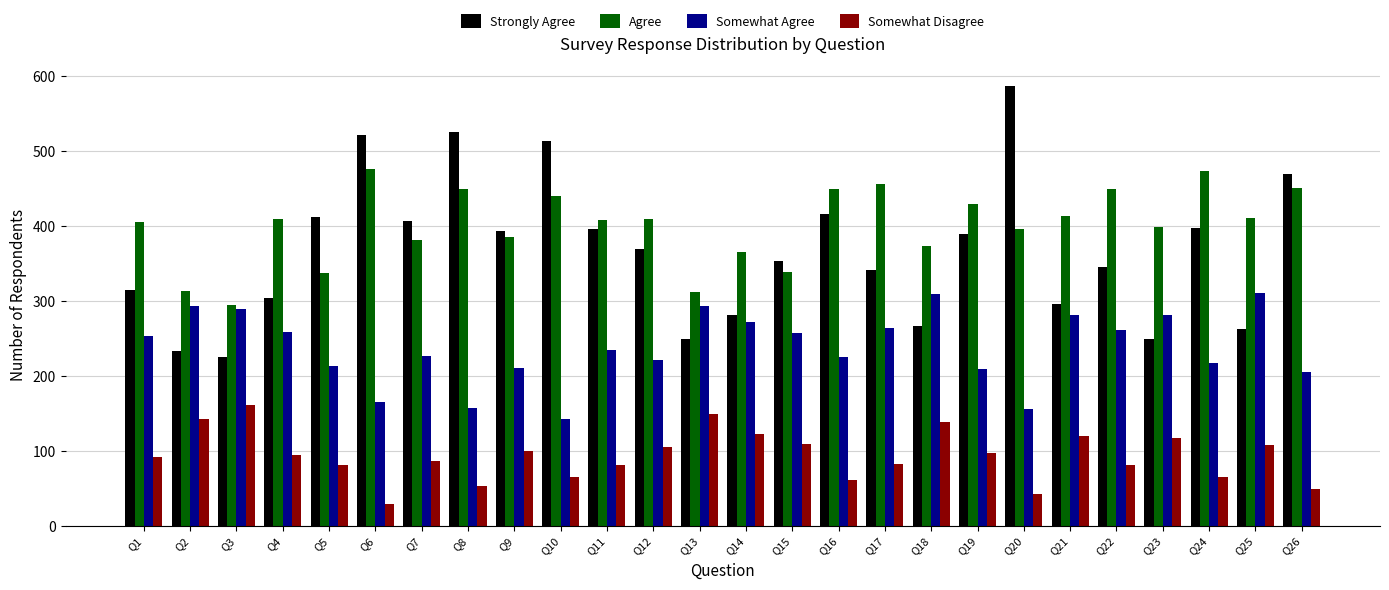

Which series has the largest total across all categories?

Agree